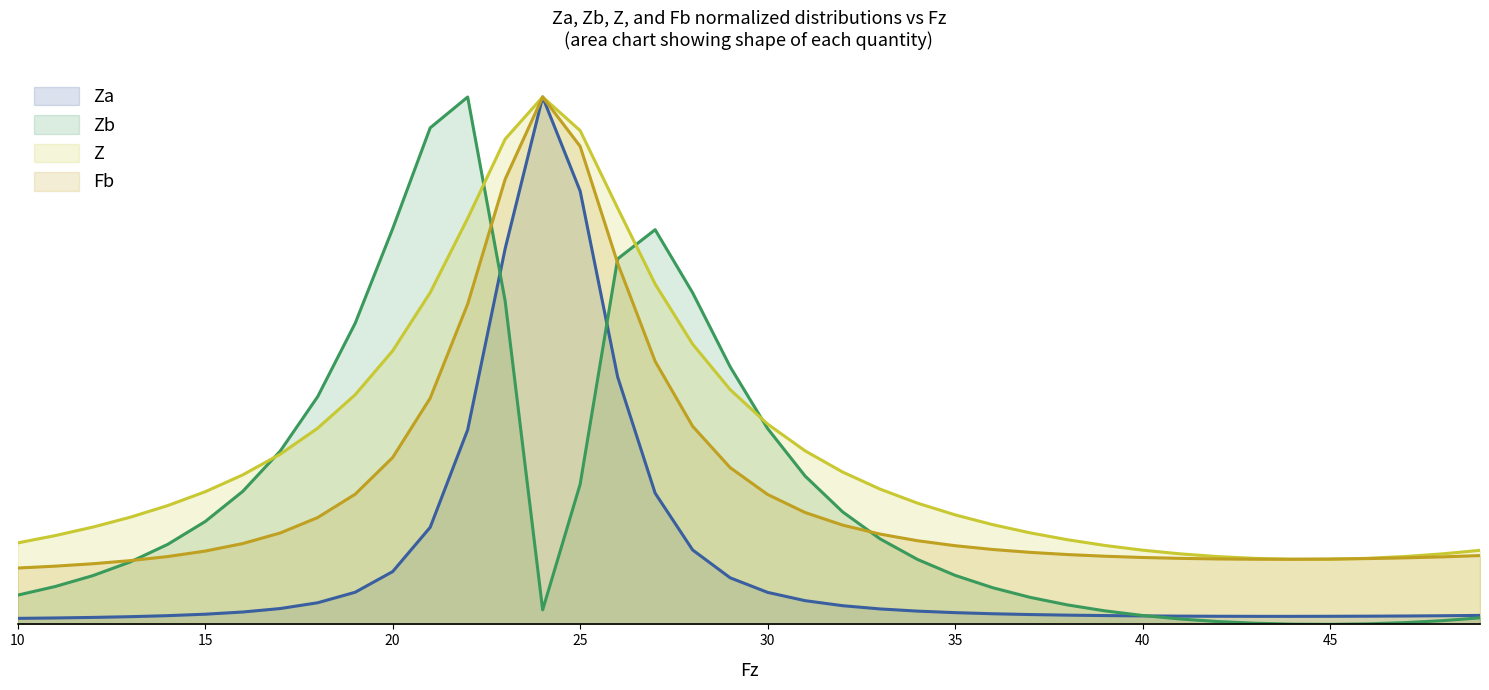

What is the total value across all series at 26?

2.6